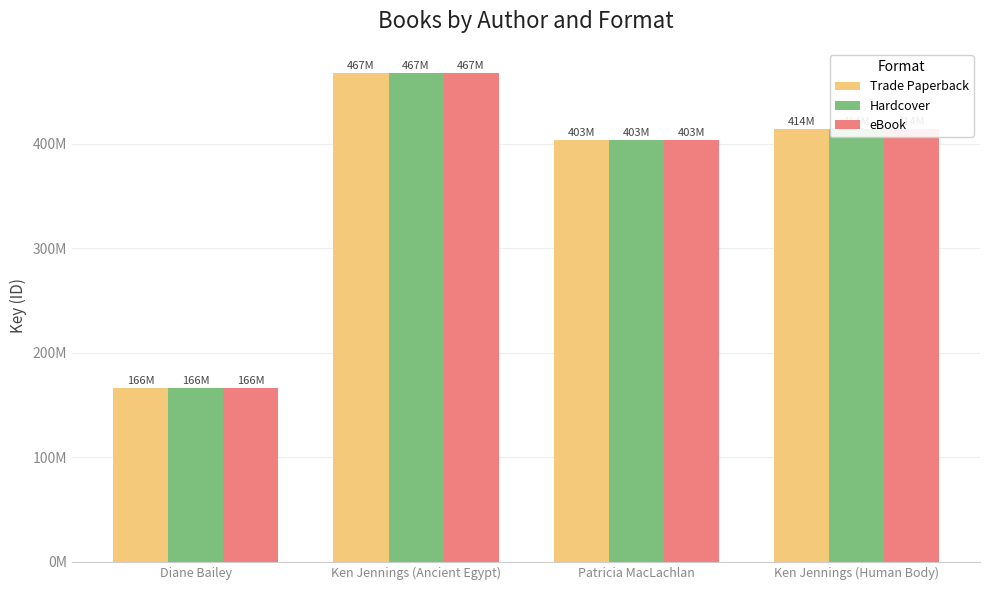

What is the average value of the Hardcover series?

363112336